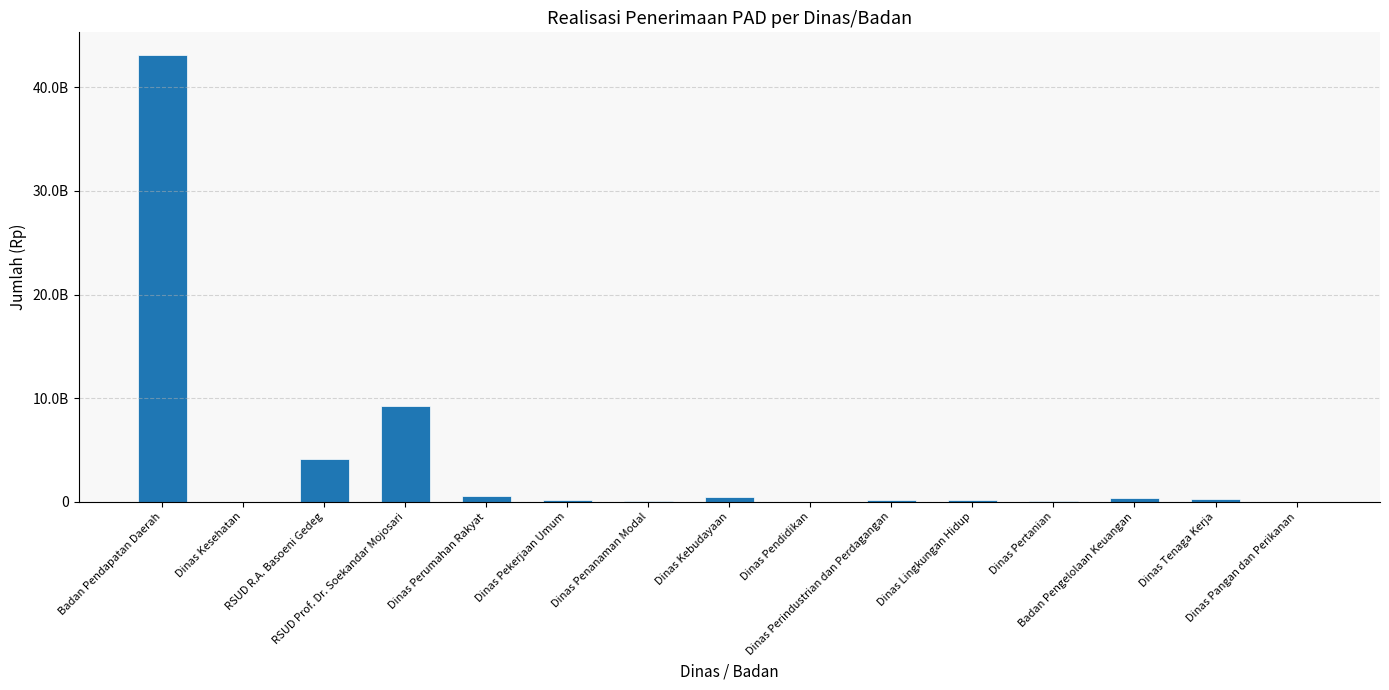

Rank the categories by value from lowest to highest.

Dinas Pendidikan, Dinas Kesehatan, Dinas Pangan dan Perikanan, Dinas Penanaman Modal, Dinas Pertanian, Dinas Pekerjaan Umum, Dinas Lingkungan Hidup, Dinas Perindustrian dan Perdagangan, Dinas Tenaga Kerja, Badan Pengelolaan Keuangan, Dinas Kebudayaan, Dinas Perumahan Rakyat, RSUD R.A. Basoeni Gedeg, RSUD Prof. Dr. Soekandar Mojosari, Badan Pendapatan Daerah